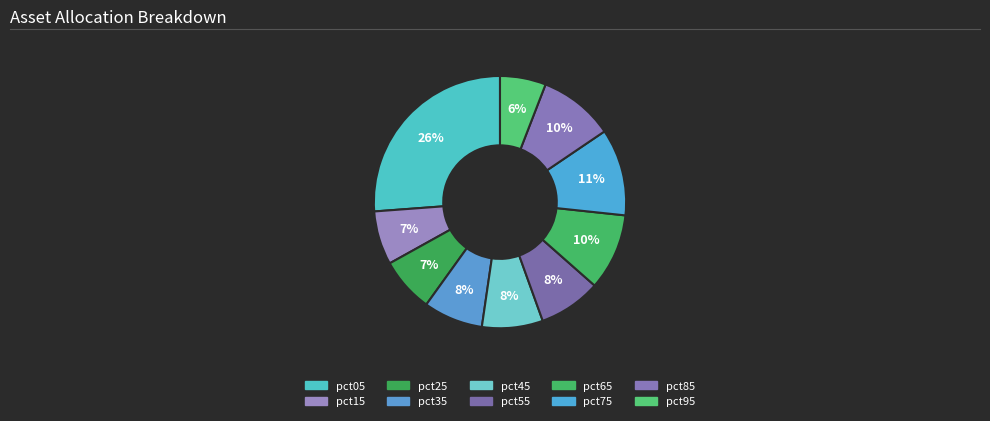

What percentage is the pct55 slice, to the nearest percent?

8%